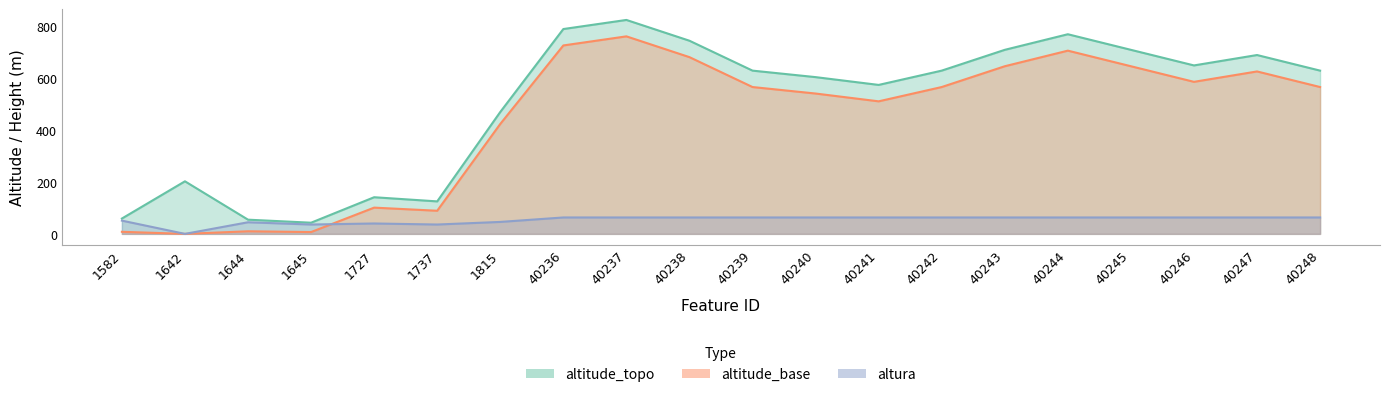

Where does the altura series first go above 63?

40236